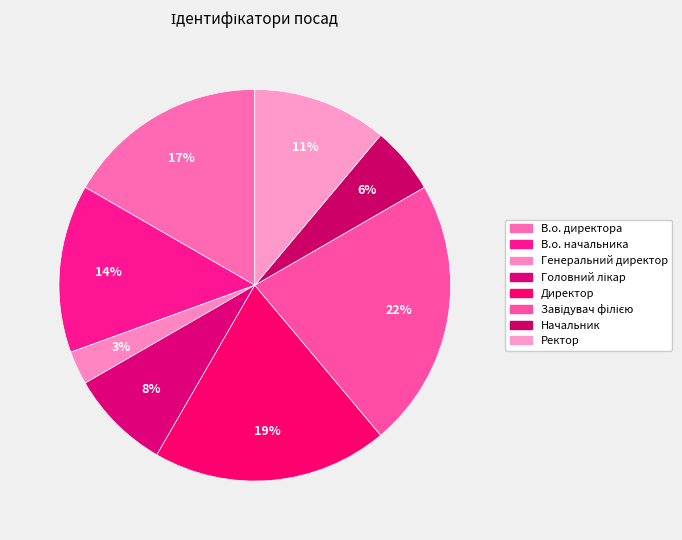

How many slices are in this pie chart?

8